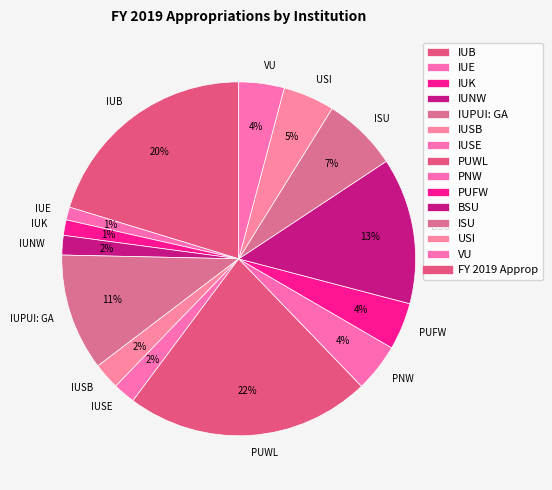

To the nearest percent, what is the difference between the IUSB and VU slice percentages?

2%